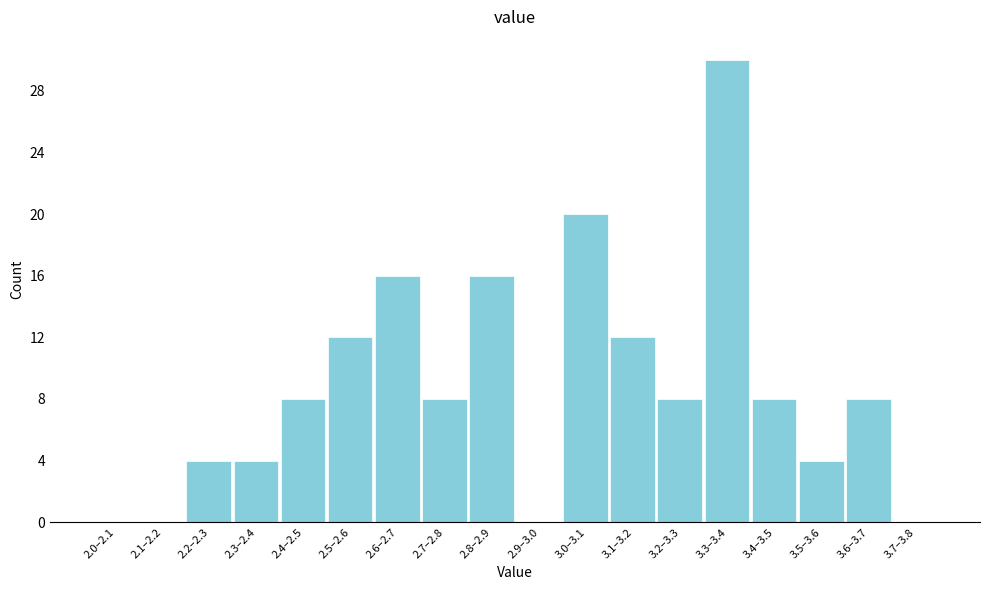

Reading left to right, transcribe all the data shown in this chart.

2.0–2.1=0	2.1–2.2=0	2.2–2.3=4	2.3–2.4=4	2.4–2.5=8	2.5–2.6=12	2.6–2.7=16	2.7–2.8=8	2.8–2.9=16	2.9–3.0=0	3.0–3.1=20	3.1–3.2=12	3.2–3.3=8	3.3–3.4=30	3.4–3.5=8	3.5–3.6=4	3.6–3.7=8	3.7–3.8=0